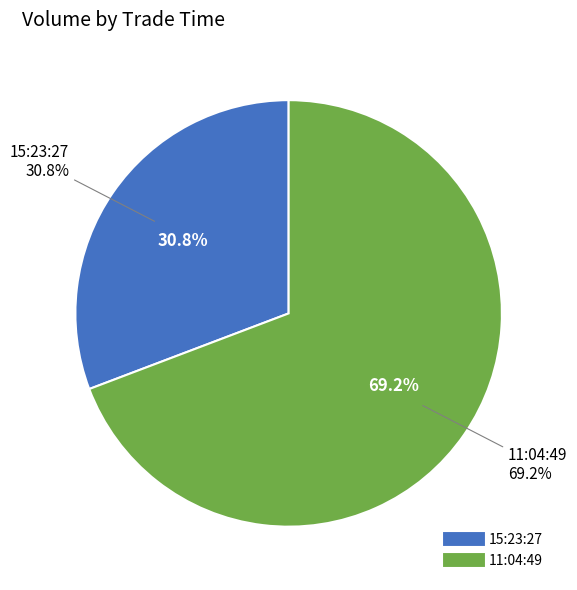

To the nearest percent, what is the combined percentage of 11:04:49 and 15:23:27?

100%